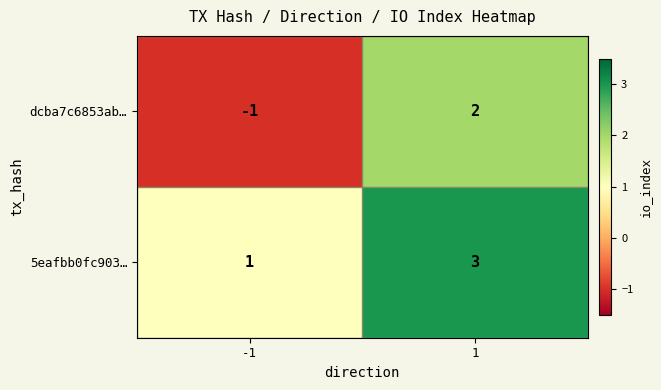

The value of 5eafbb0fc903… at 1 is 3. True or false?

True